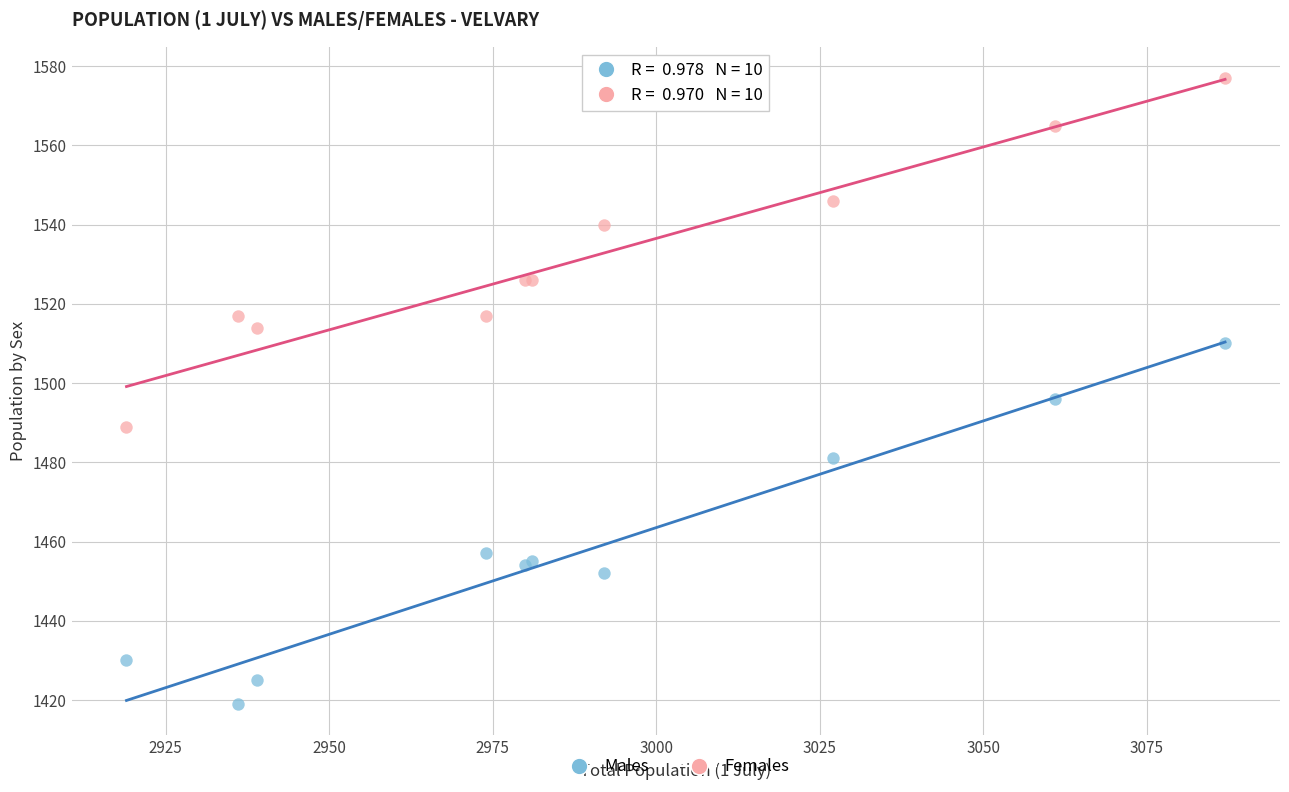

Which series reaches the maximum Y coordinate?

Females